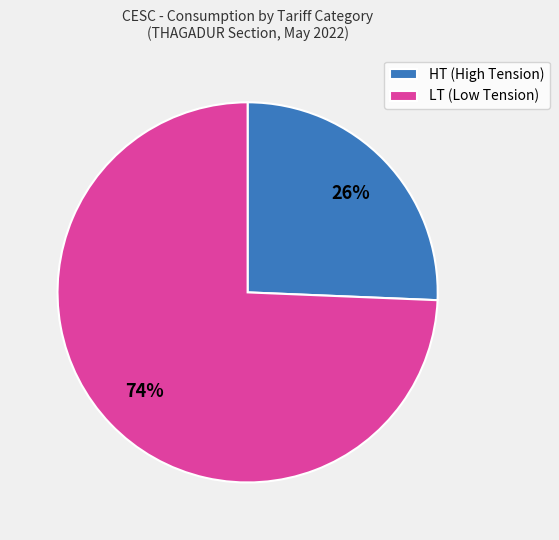

To the nearest percent, what is the average slice percentage?

50%